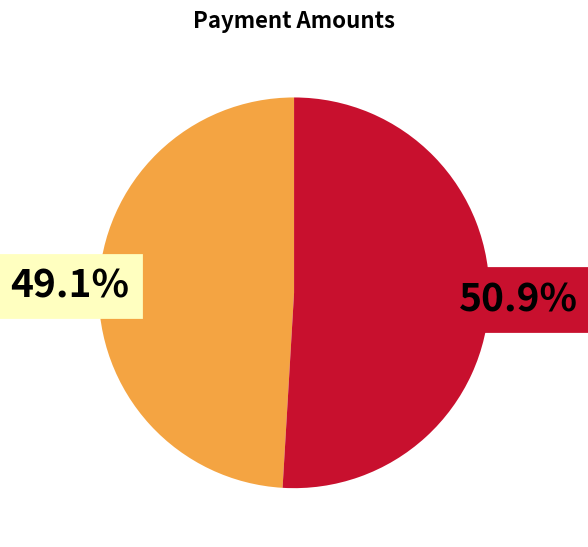

Does any single category account for the majority?

Yes